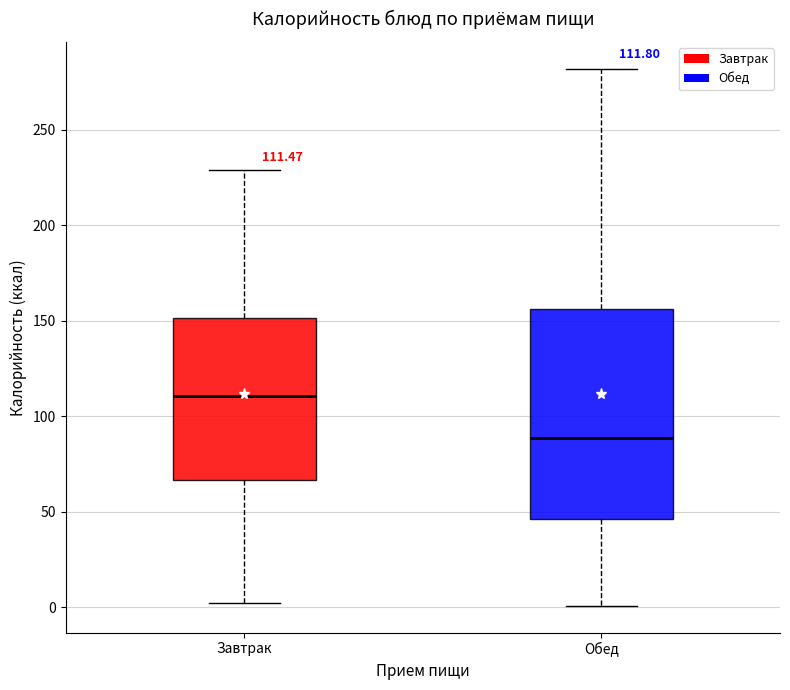

Which box is the tallest, from its lower edge to its upper edge?

Обед